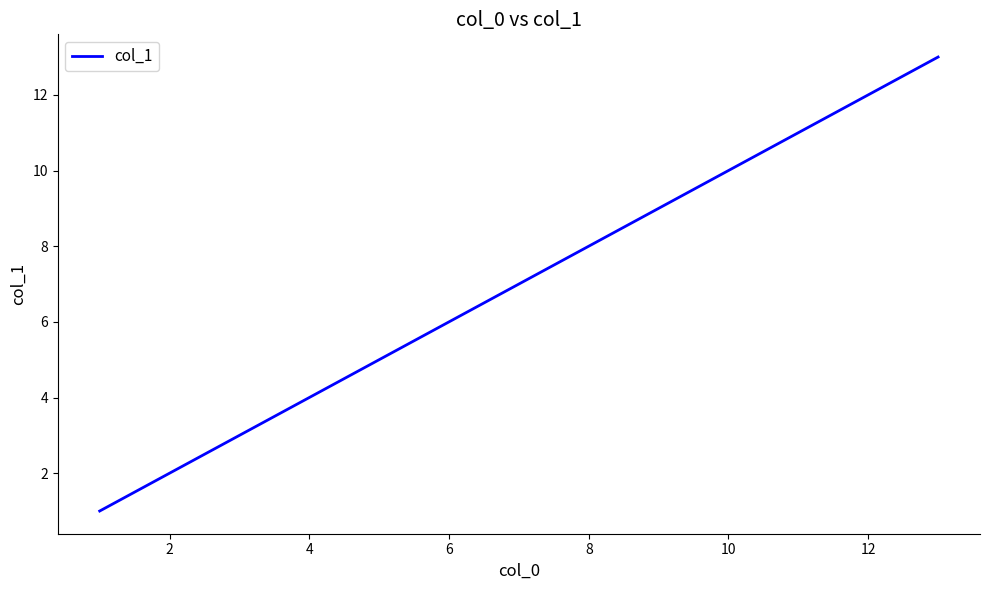

What is the smallest value displayed?

1